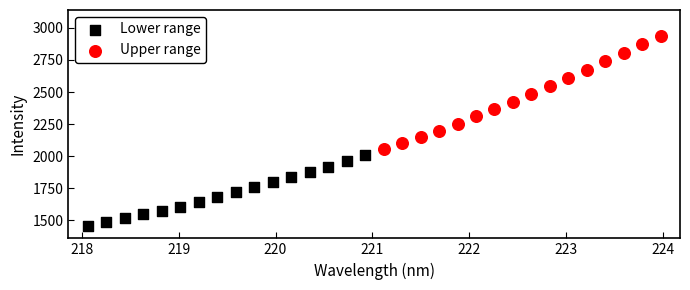

Which series has the largest Y range (max minus min)?

Upper range